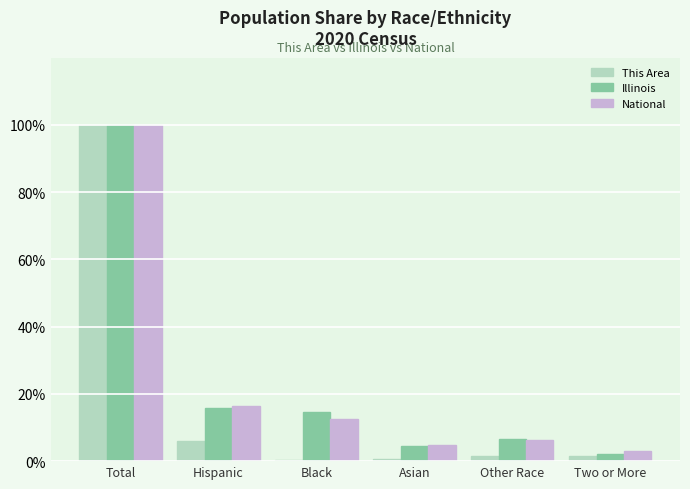

At which category is the sum across all series the highest?

Total